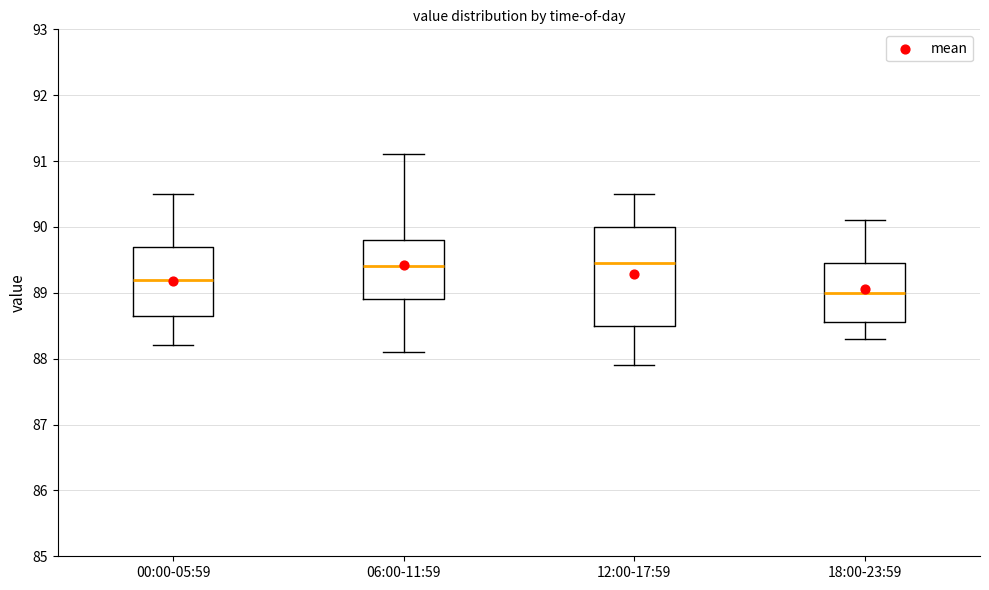

Reading left to right, transcribe this box plot: for each box, give where its median line is, the range the box spans, and where its two whiskers end, as read against the y-axis. The values are not printed on the chart, so give them approximately, as read against the axis.

00:00-05:59: median 89.2, box 88.7 to 89.7, whiskers 88.2 to 90.5
06:00-11:59: median 89.4, box 88.9 to 89.8, whiskers 88.1 to 91.1
12:00-17:59: median 89.5, box 88.5 to 90.0, whiskers 87.9 to 90.5
18:00-23:59: median 89.0, box 88.6 to 89.5, whiskers 88.3 to 90.1